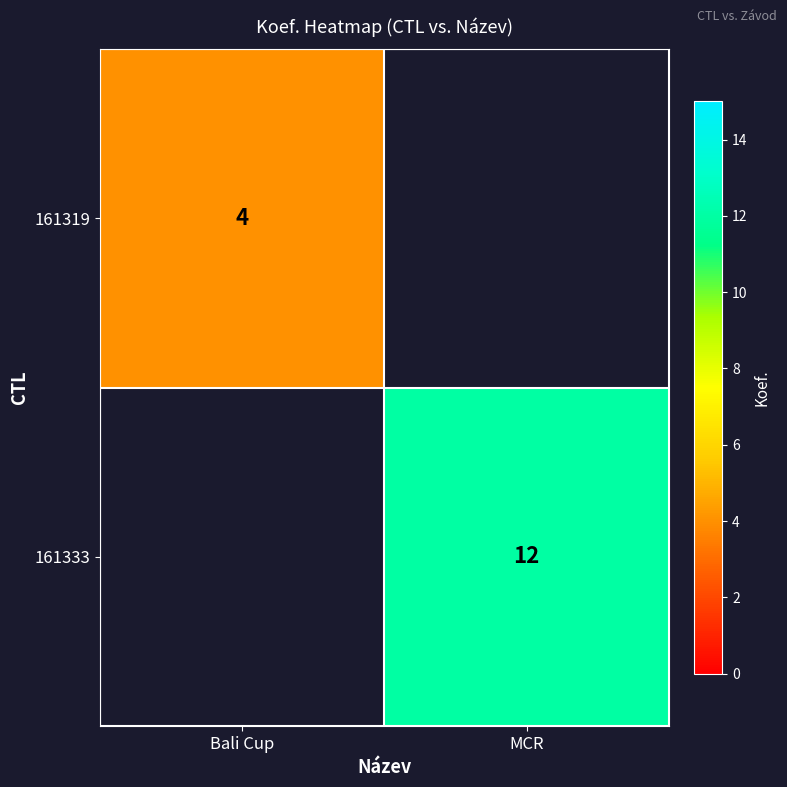

How many series are shown in this chart?

2